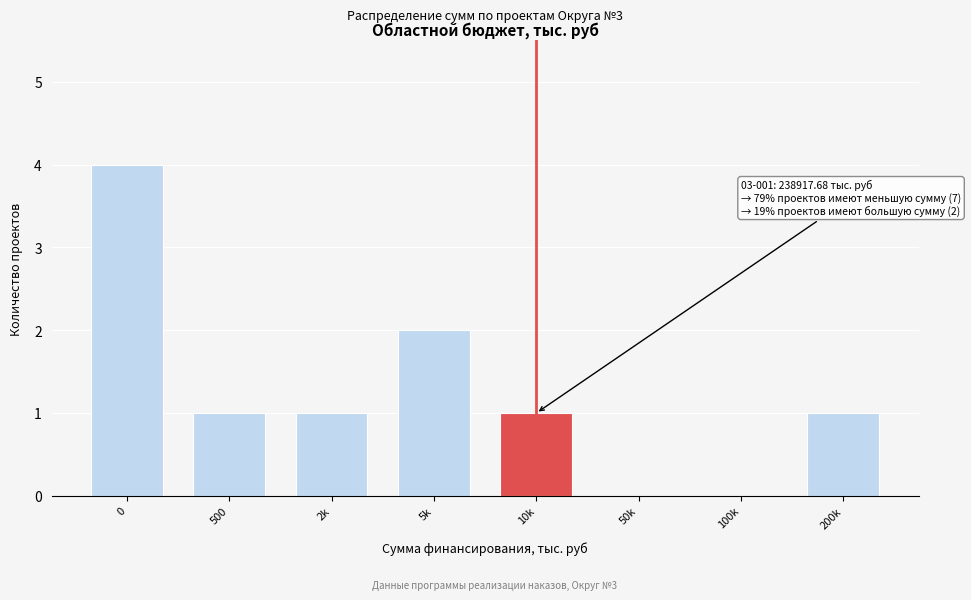

Reading left to right, list all the values displayed in this chart.

0=4	500=1	2k=1	5k=2	10k=1	50k=0	100k=0	200k=1